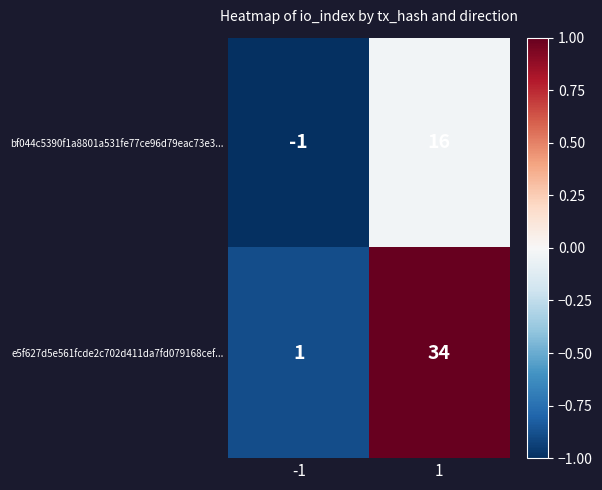

The bf044c5390f1a8801a531fe77ce96d79eac73e3... series shows 8 at 1. True or false?

False